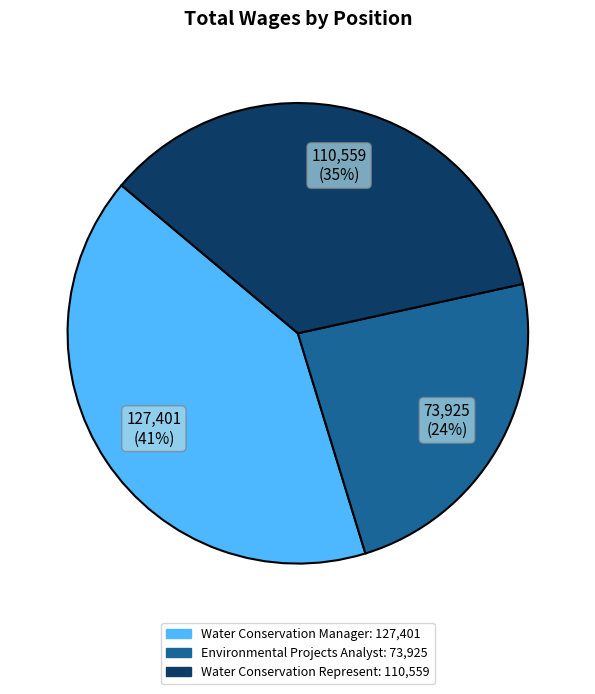

To the nearest percent, what is the difference between the largest and smallest slice percentages?

17%